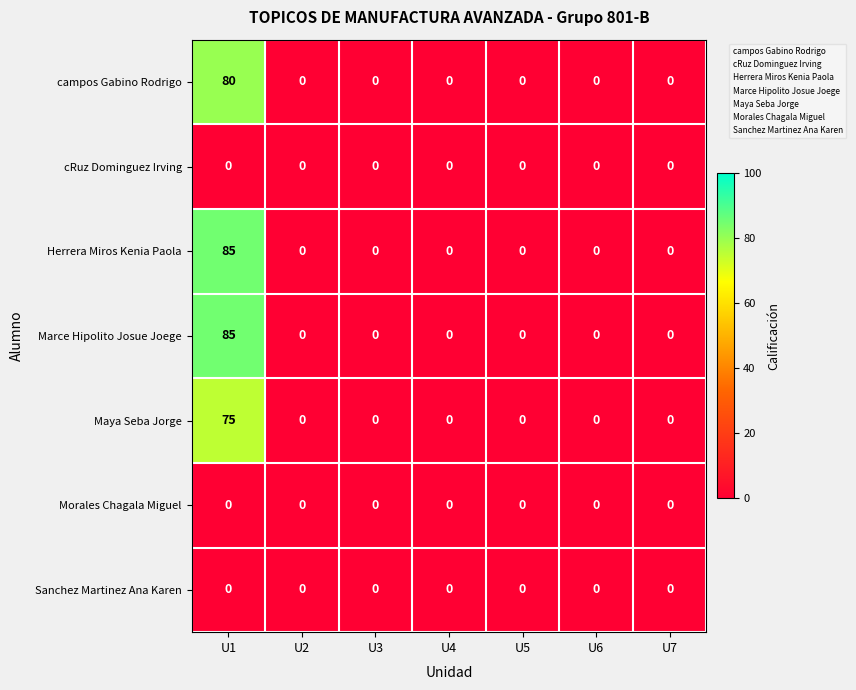

The value of Marce Hipolito Josue Joege at U6 is 35. True or false?

False